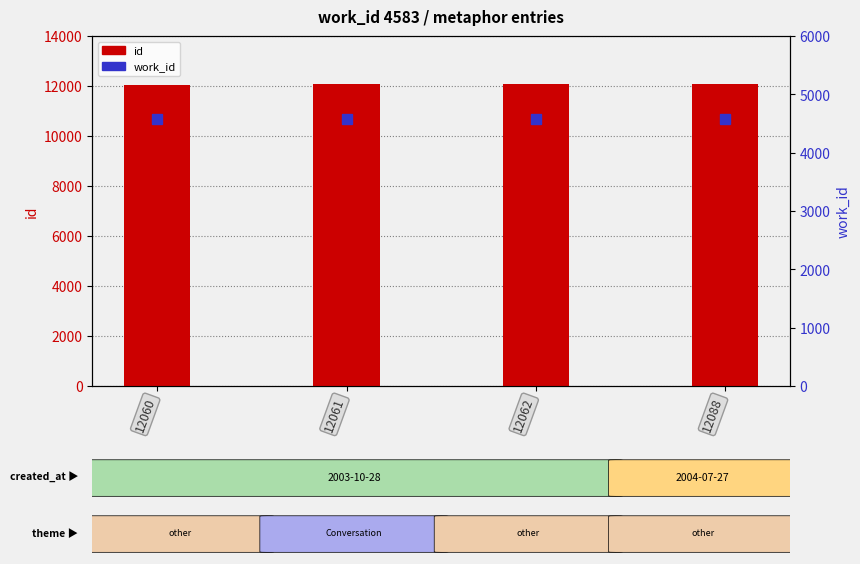

What is the greatest value displayed?

12088